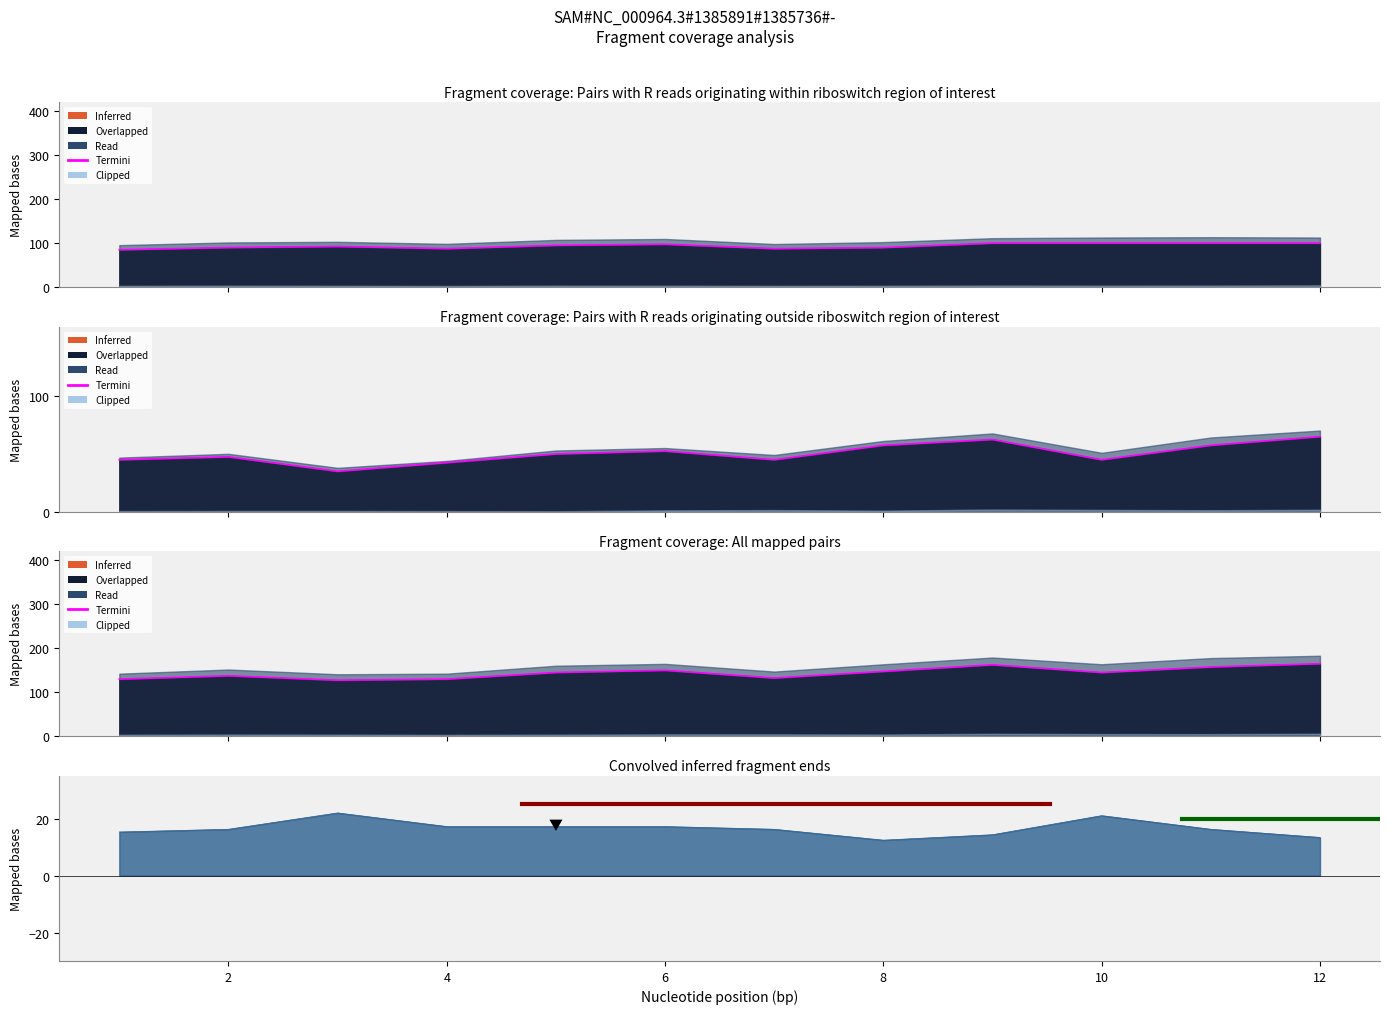

Is it true that the value at 10 is 56.2?

False